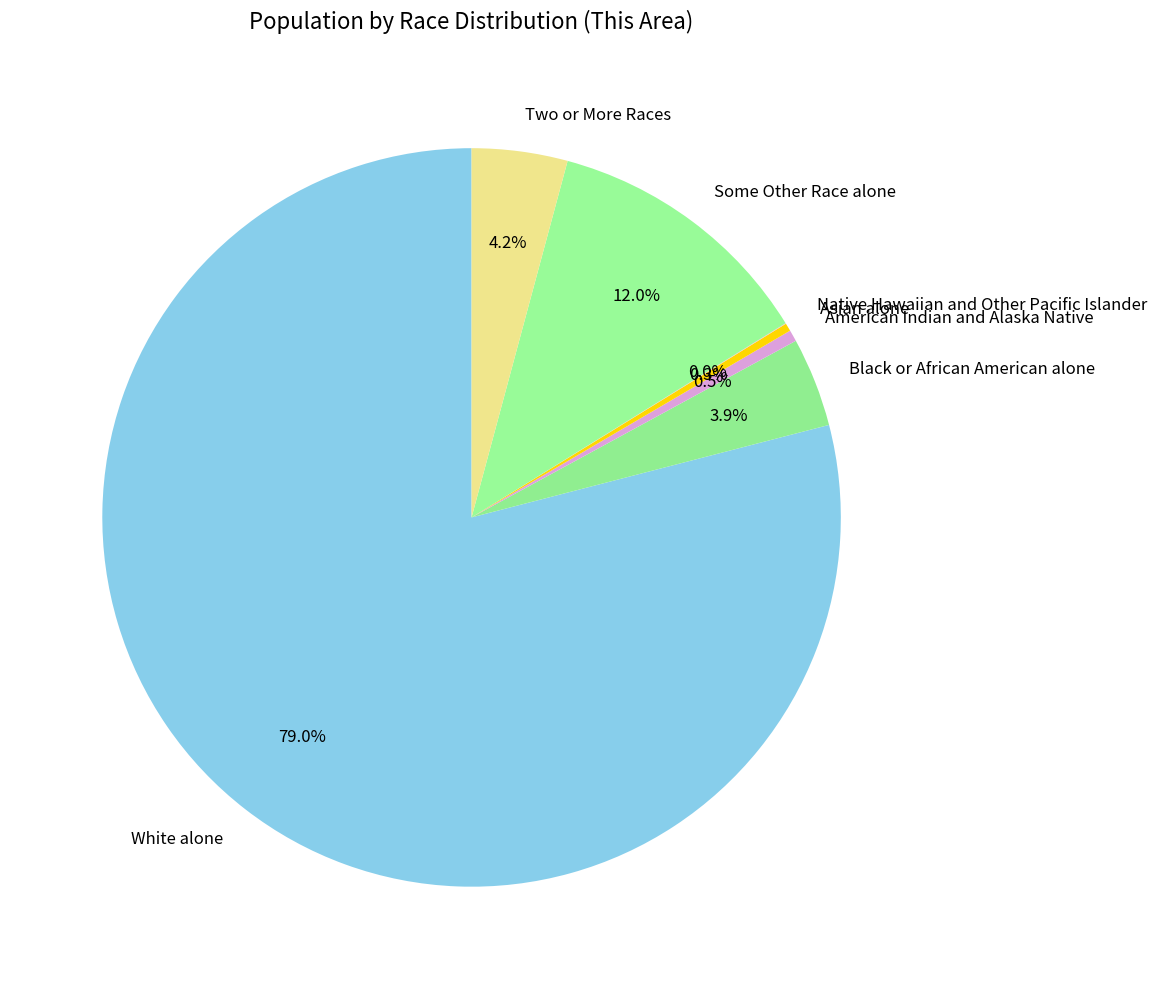

Is it true that Two or More Races is 16% of the pie?

False